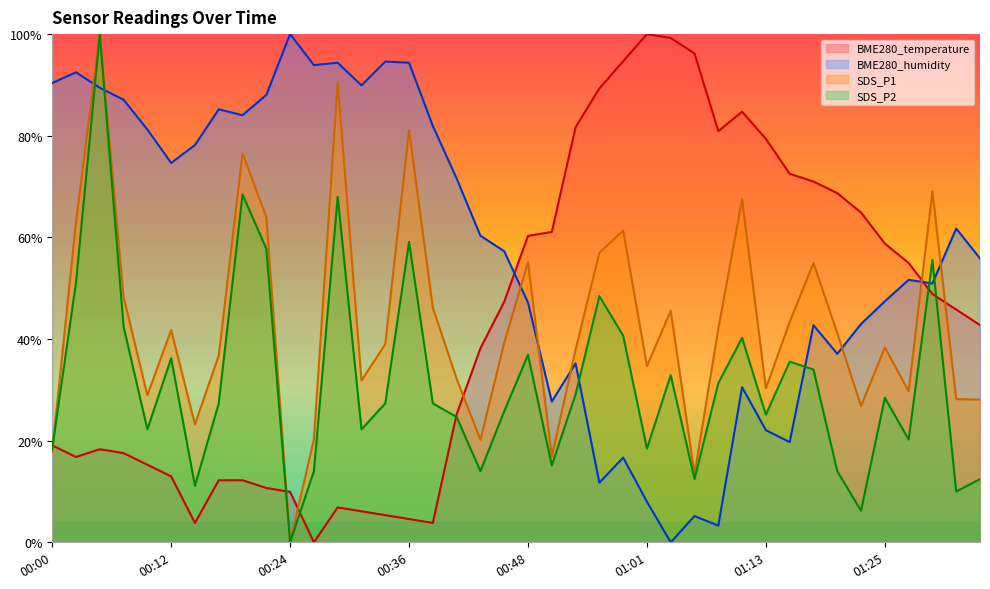

How many data points does each series have?

40